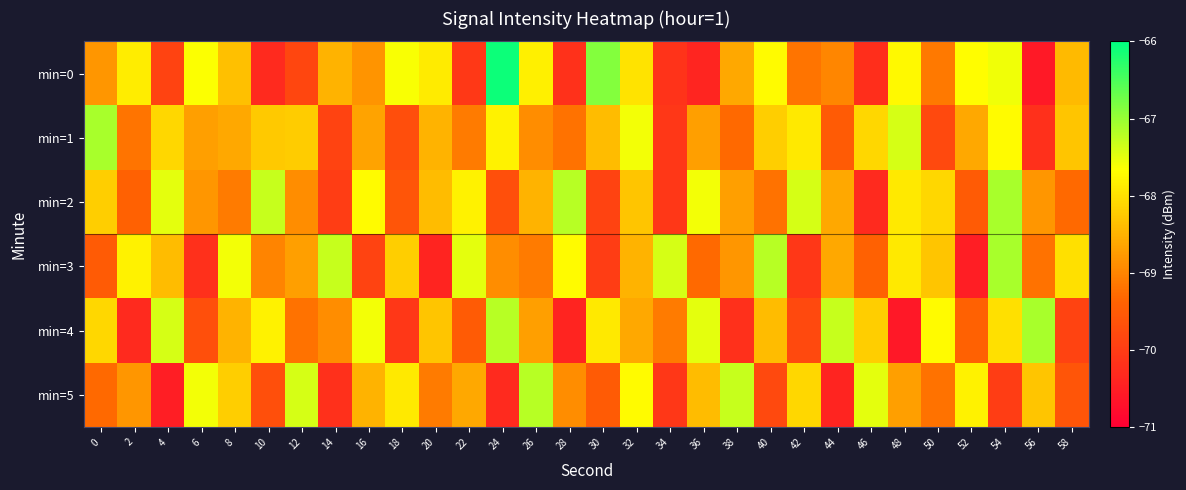

At which category is the sum across all series the highest?

54